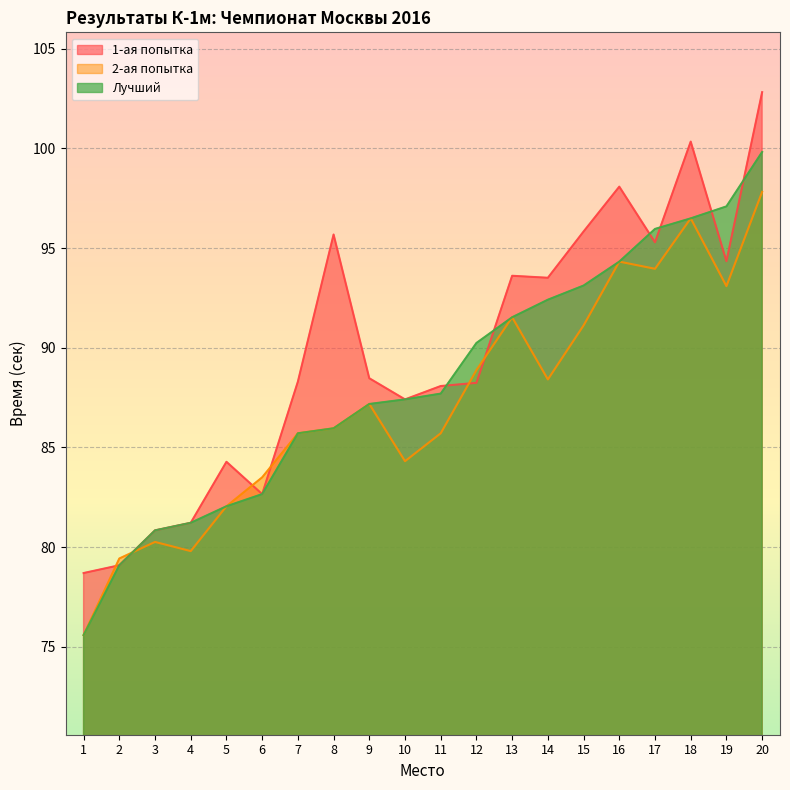

List the labels in order of 1-ая попытка value, smallest first.

1, 2, 3, 4, 6, 5, 10, 11, 12, 7, 9, 14, 13, 19, 17, 8, 15, 16, 18, 20